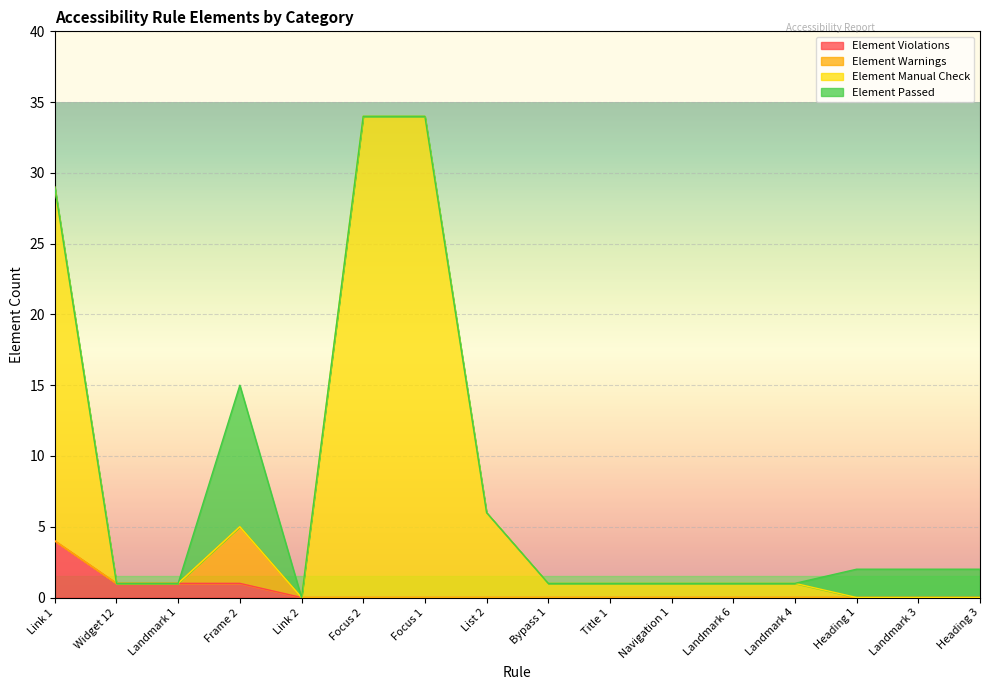

What is the highest value of the Element Violations series?

4